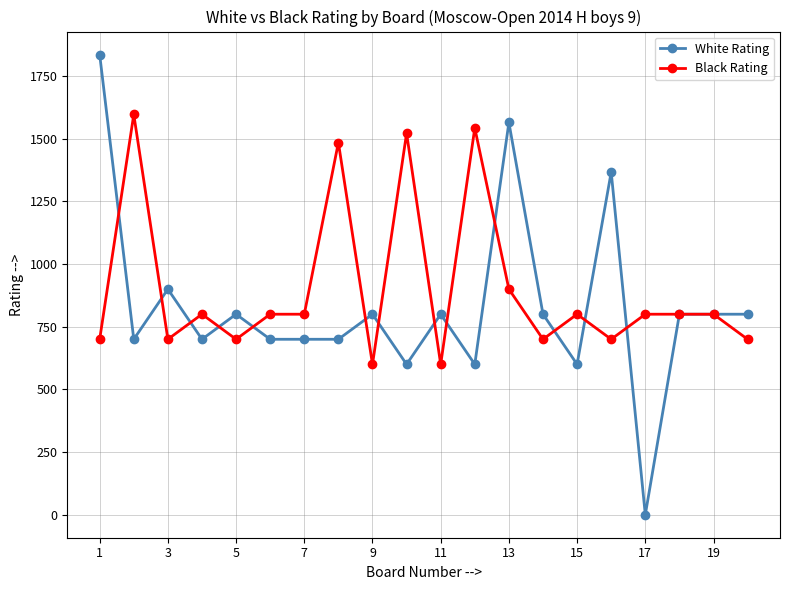

Is this an area chart (filled region under the line)?

No